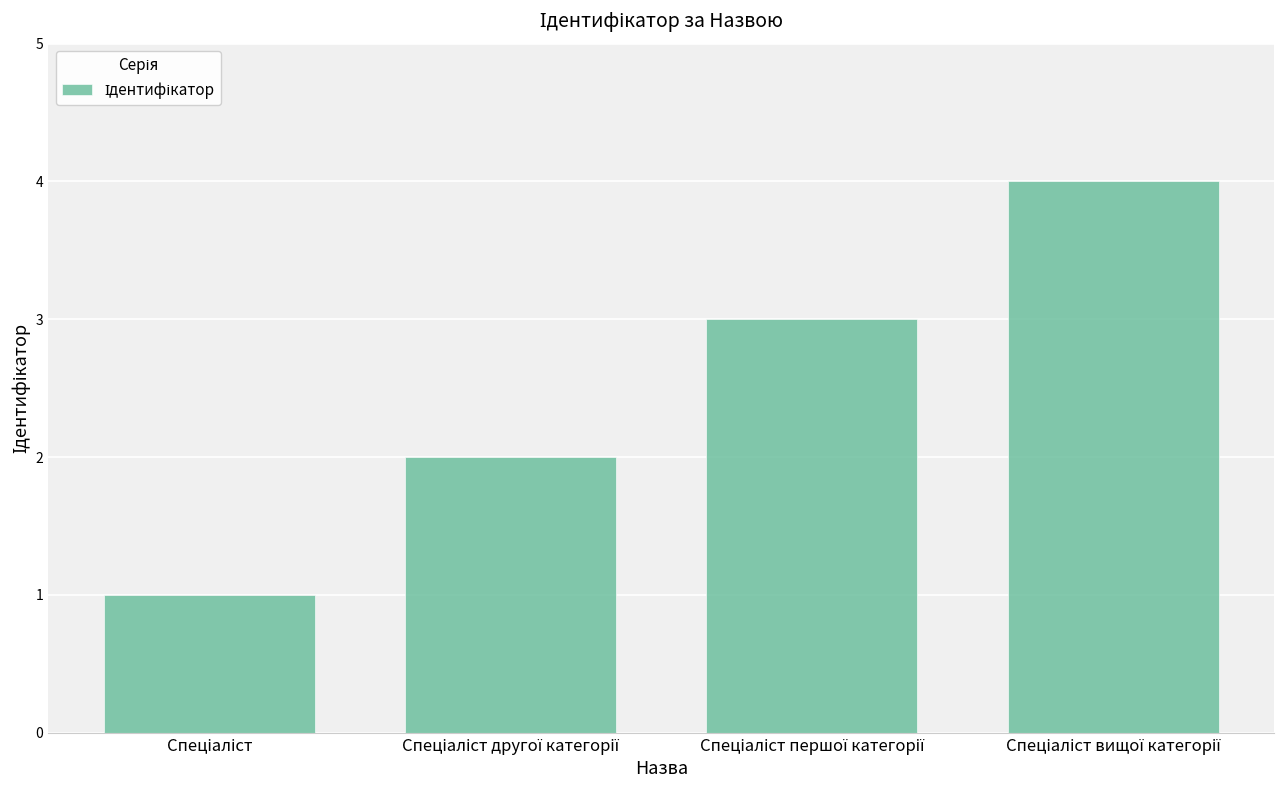

What is the difference between the maximum and minimum values?

3